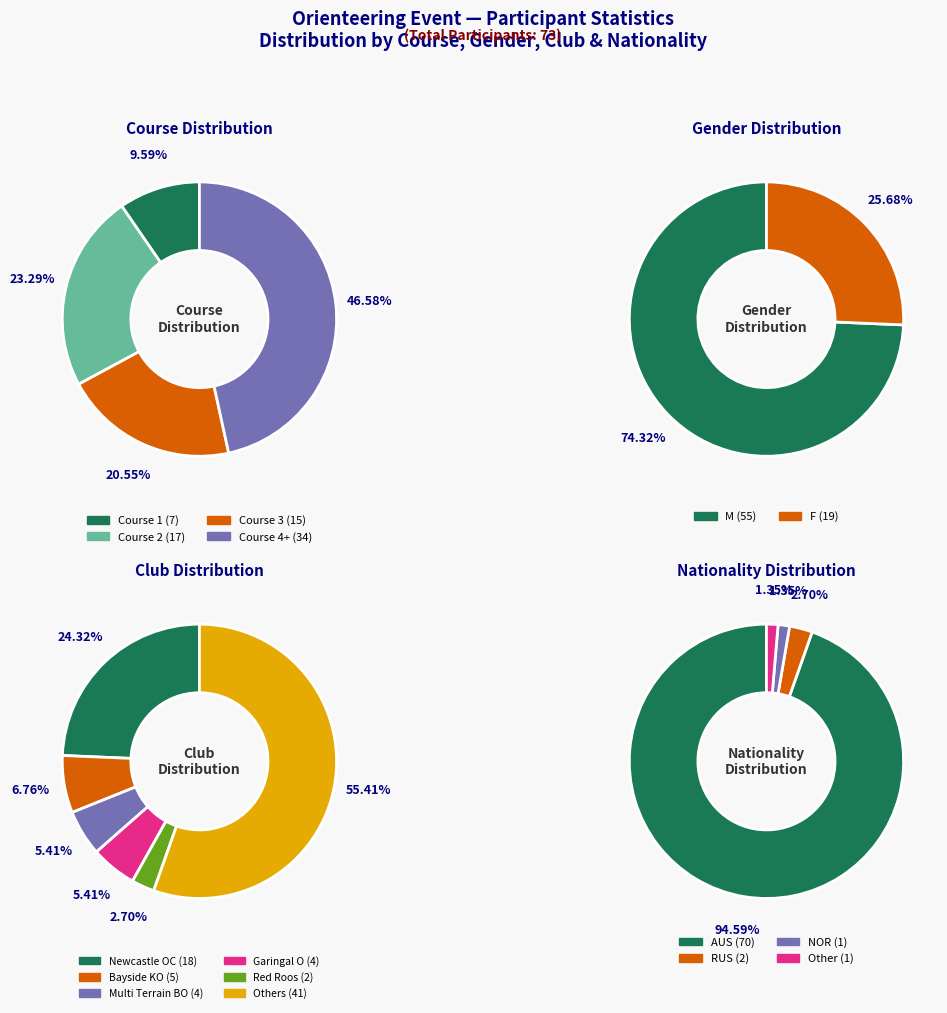

Do Course 5 and Course 2 together represent more than half of the pie?

No